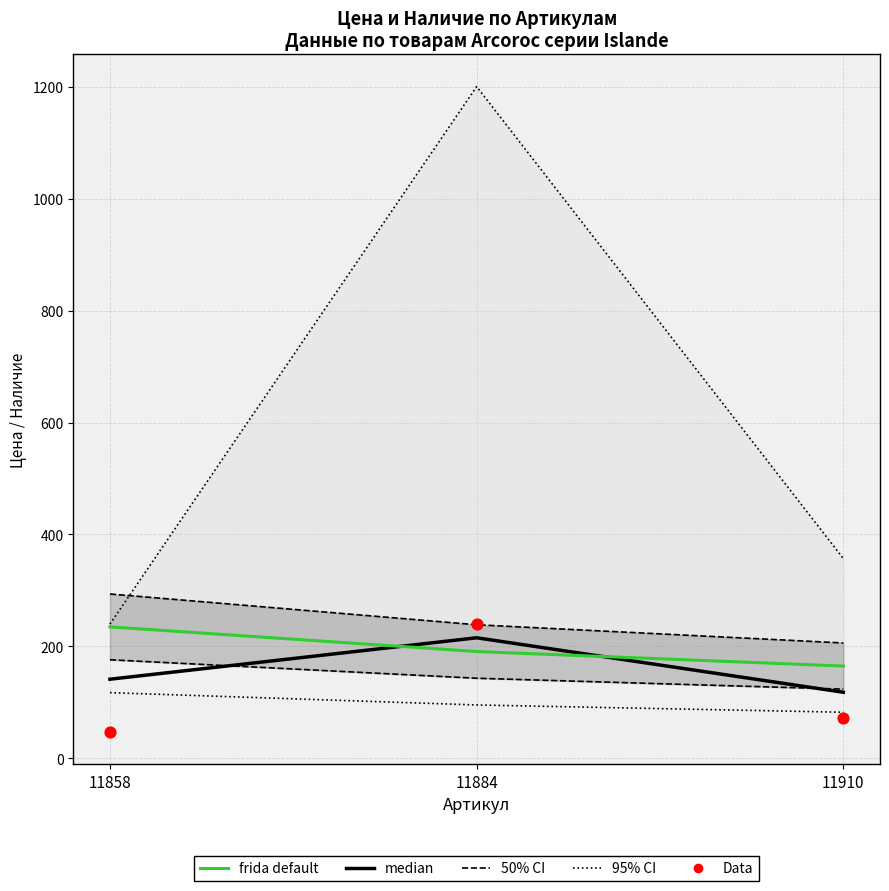

Which series reaches the minimum Y coordinate?

Data